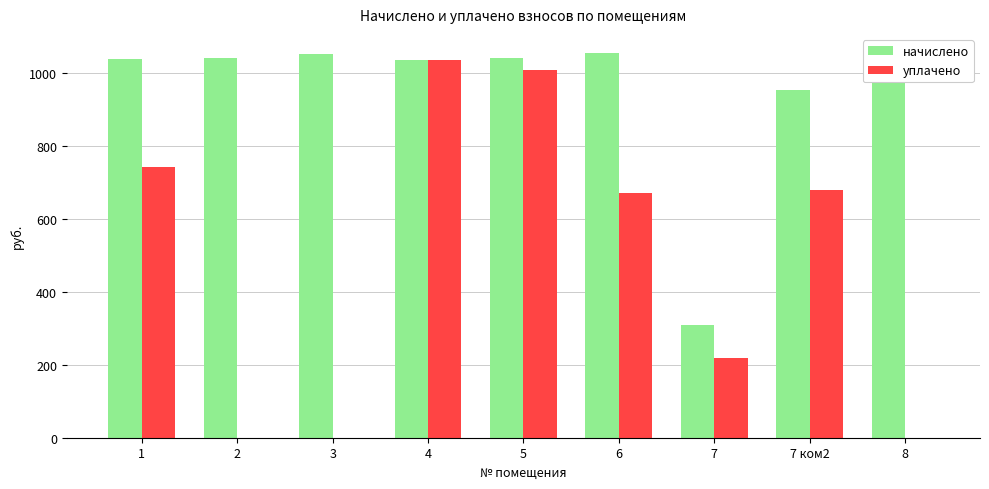

How many data points does each series have?

9